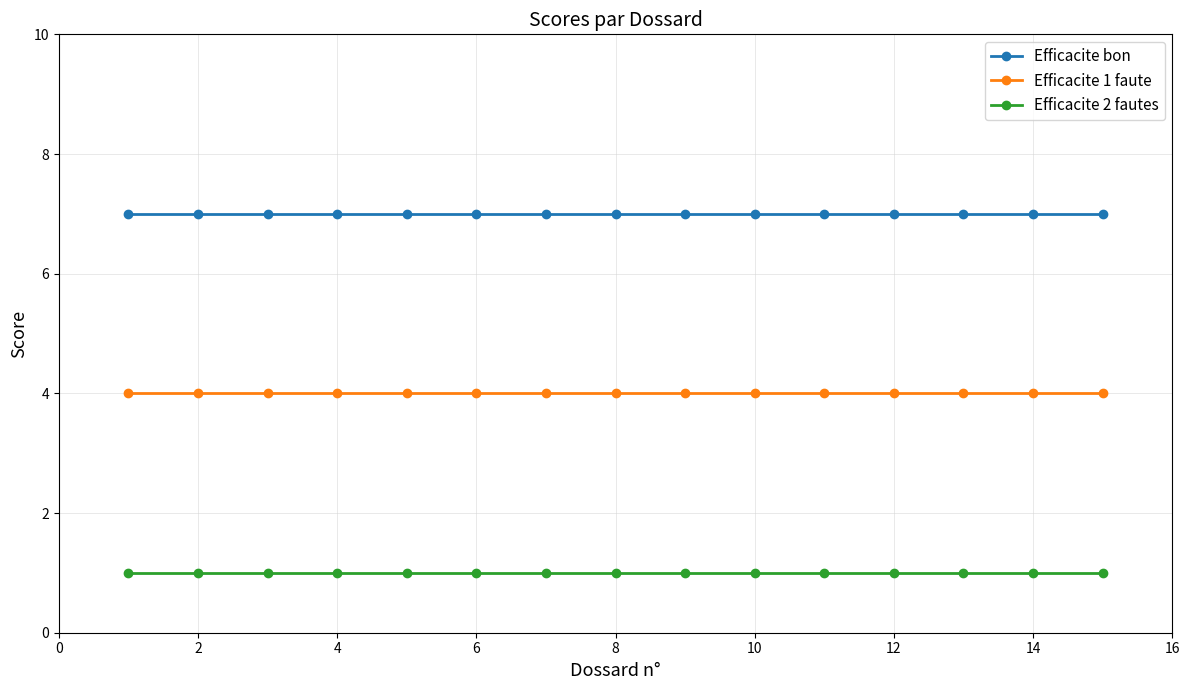

List the series in order of their overall mean, lowest first.

Efficacite 2 fautes, Efficacite 1 faute, Efficacite bon